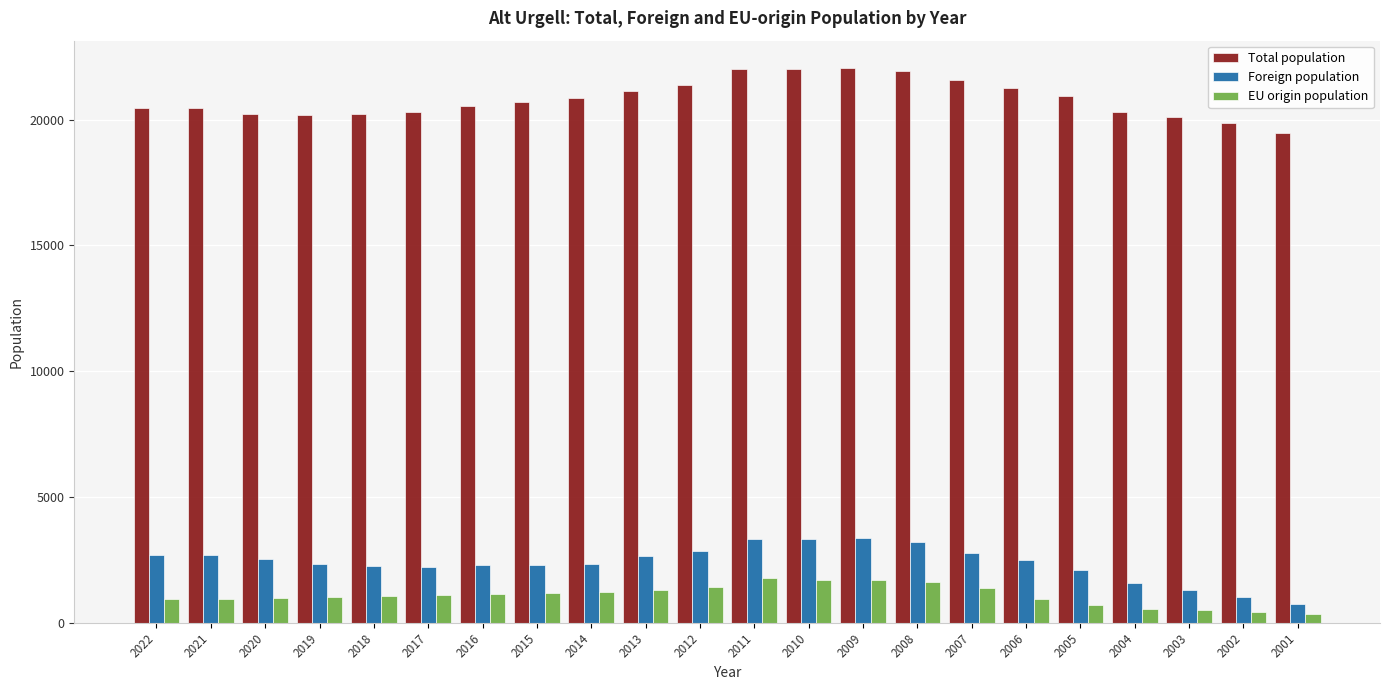

What are all the series names shown in the legend?

Total population, Foreign population, EU origin population